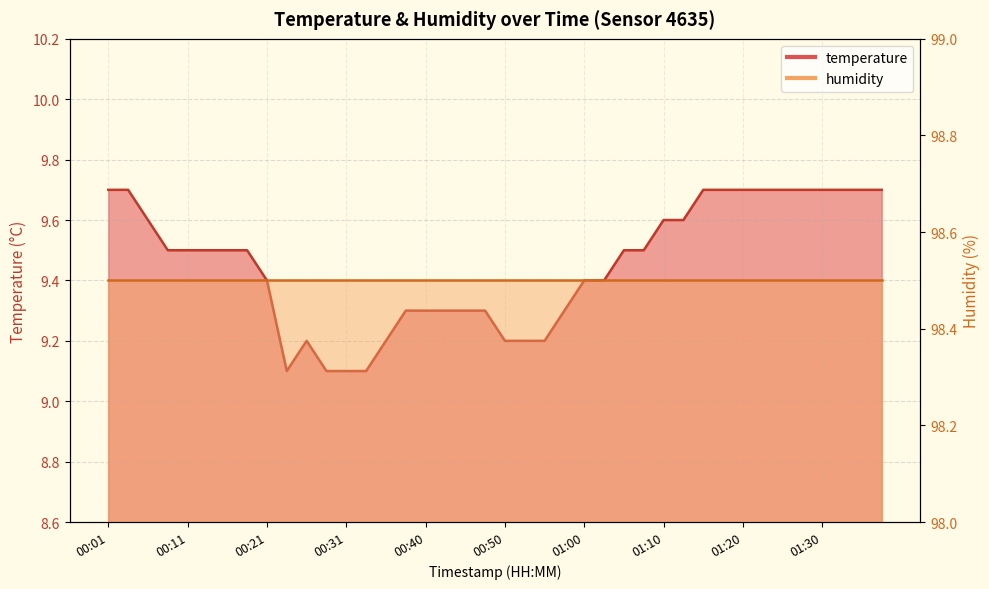

What is the sum of the values at 01:12 and 00:06?

19.2